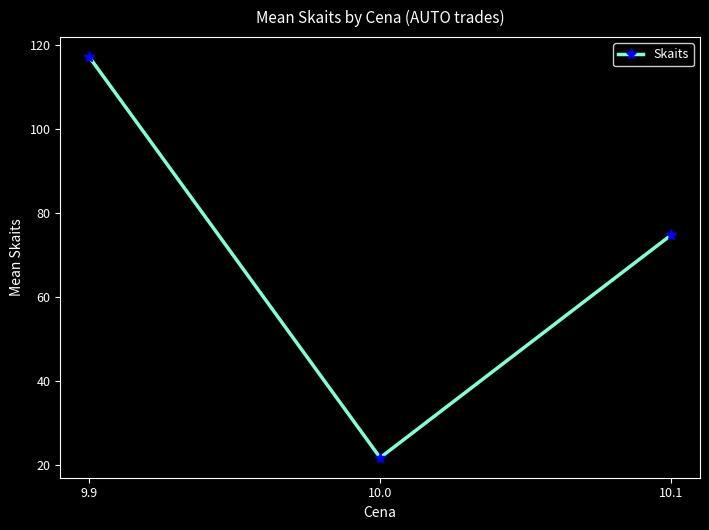

Where is the data nearest to the value 69?

10.1